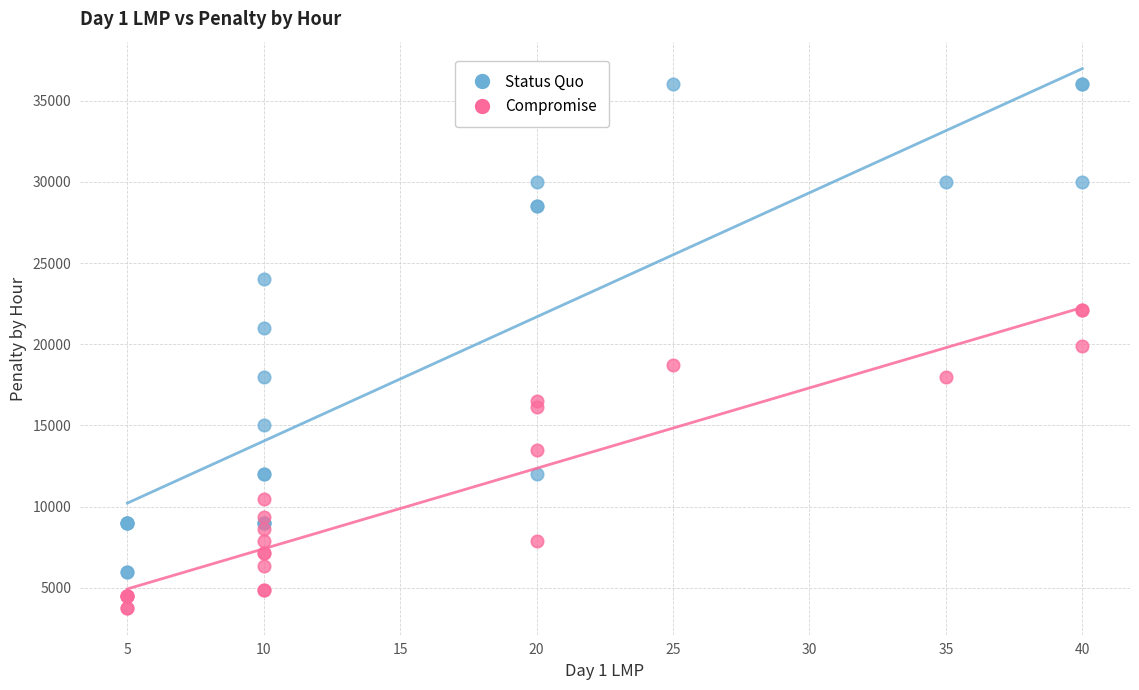

Which series has the largest Y range (max minus min)?

Status Quo